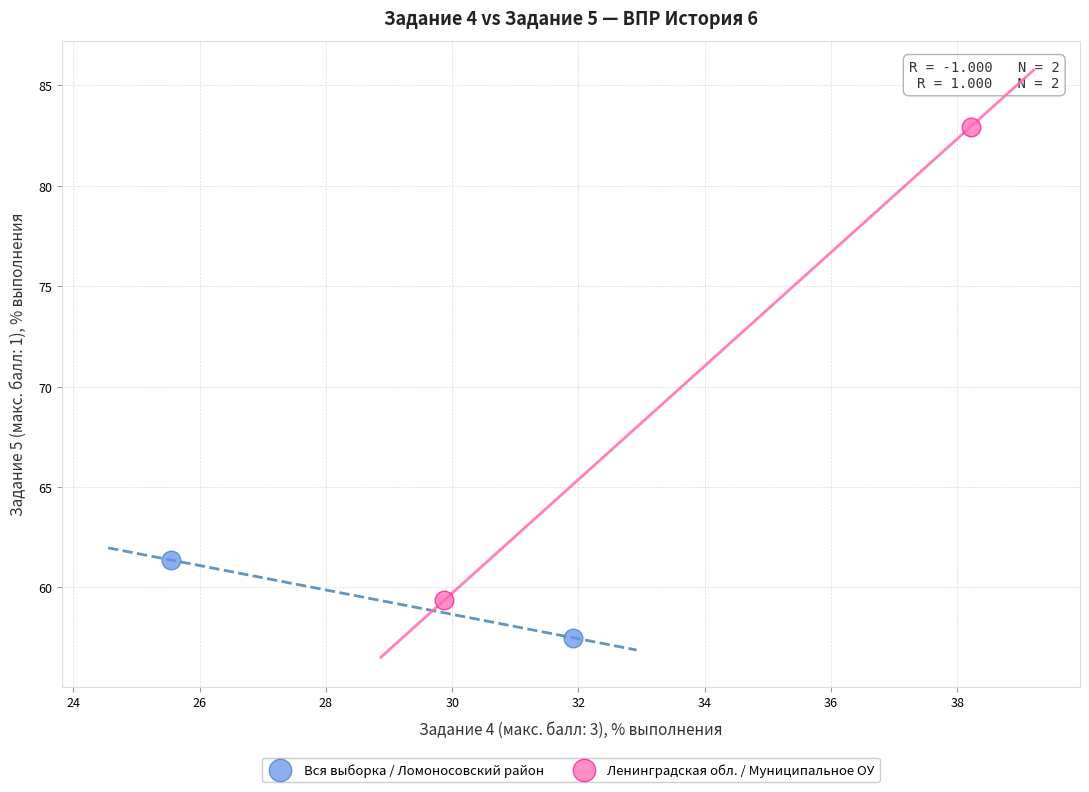

Which series contains the highest Y value?

Ленинградская обл. / Муниципальное ОУ